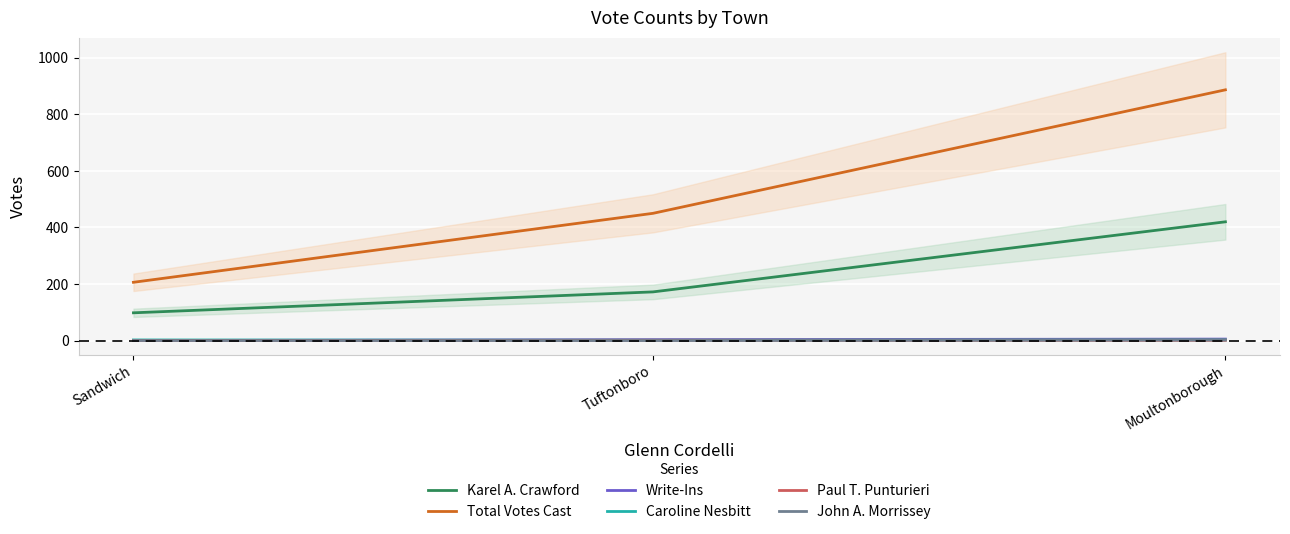

What are all the series names shown in the legend?

Karel A. Crawford, Total Votes Cast, Write-Ins, Caroline Nesbitt, Paul T. Punturieri, John A. Morrissey